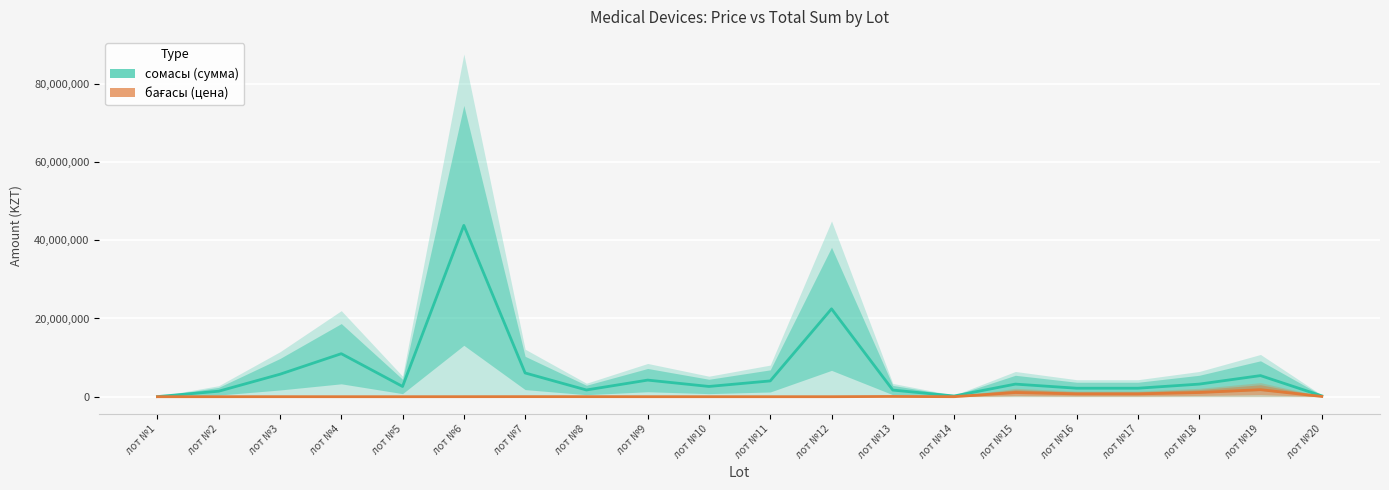

What are all the series names shown in the legend?

сомасы (сумма), бағасы (цена)